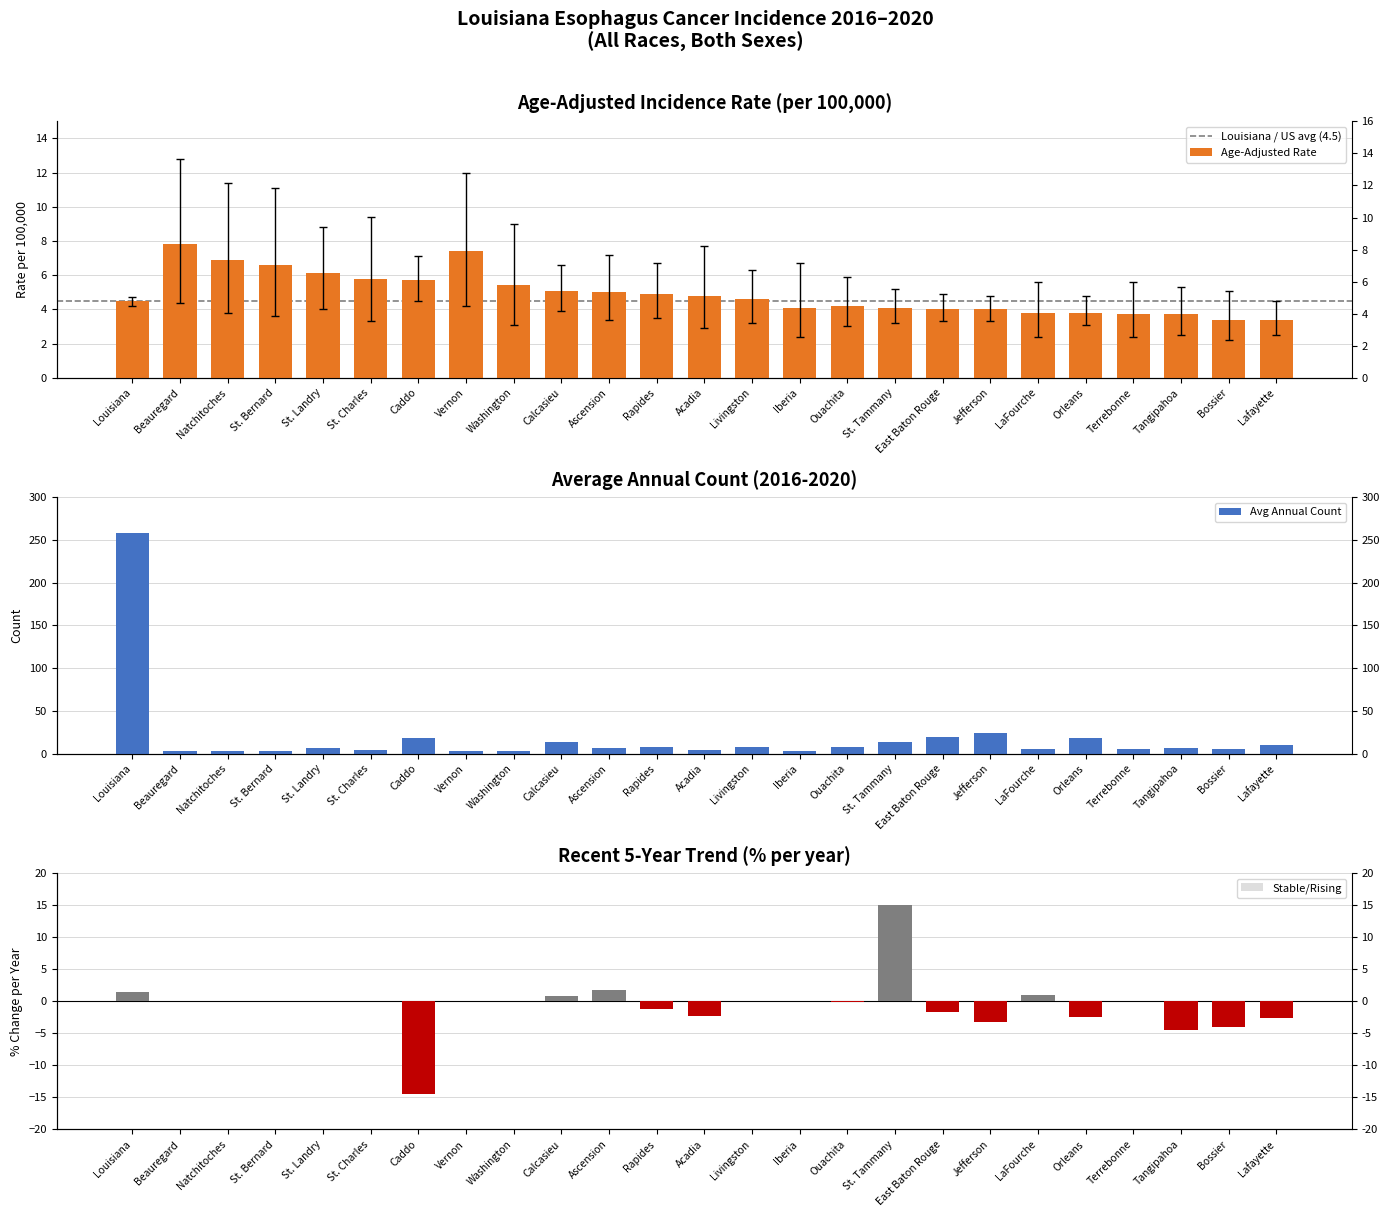

What is the value of the upper_ci bar at the 11th from the left?

7.2